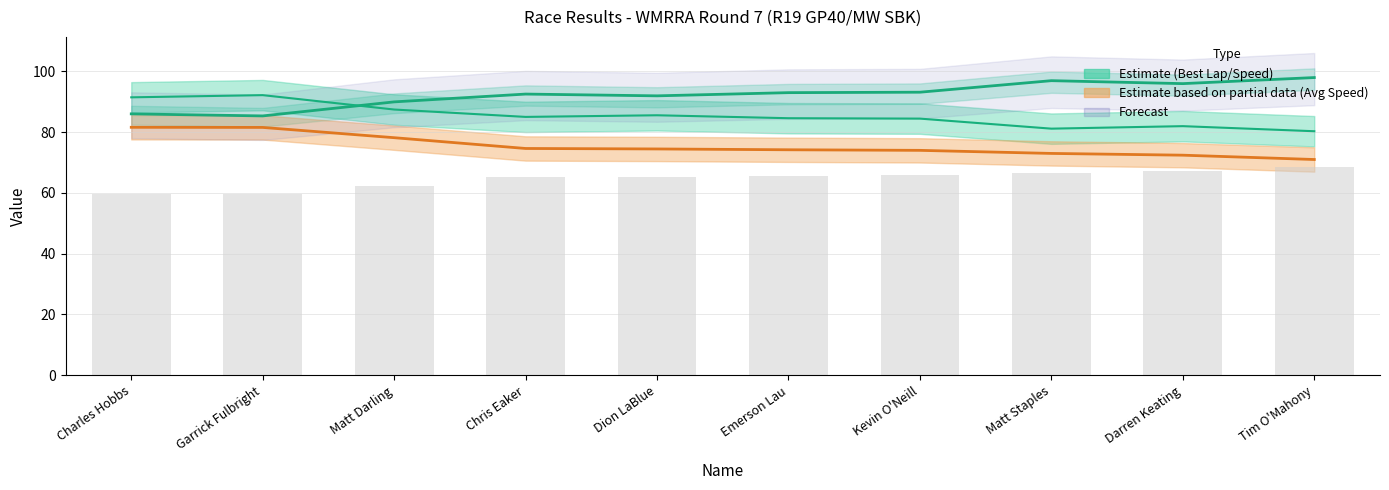

What position from the left is Darren Keating?

9